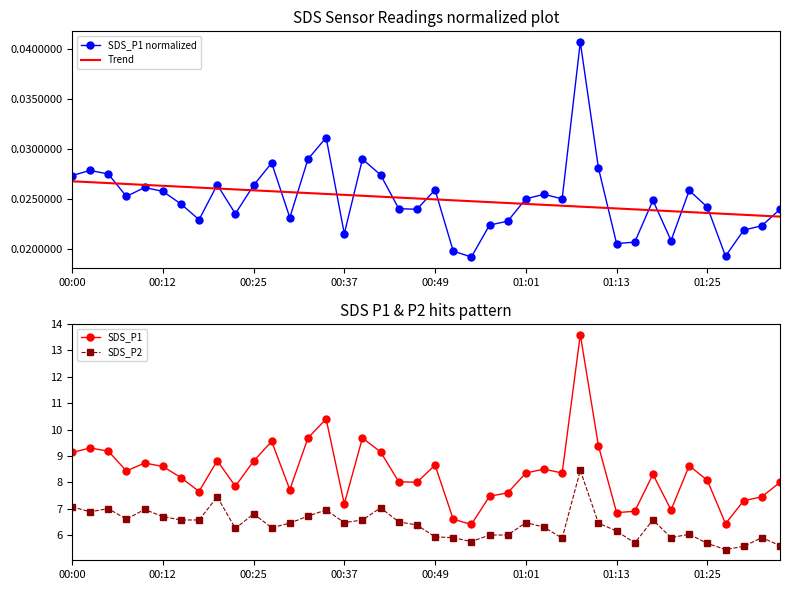

What is the sum of all SDS_P1 values?

333.8